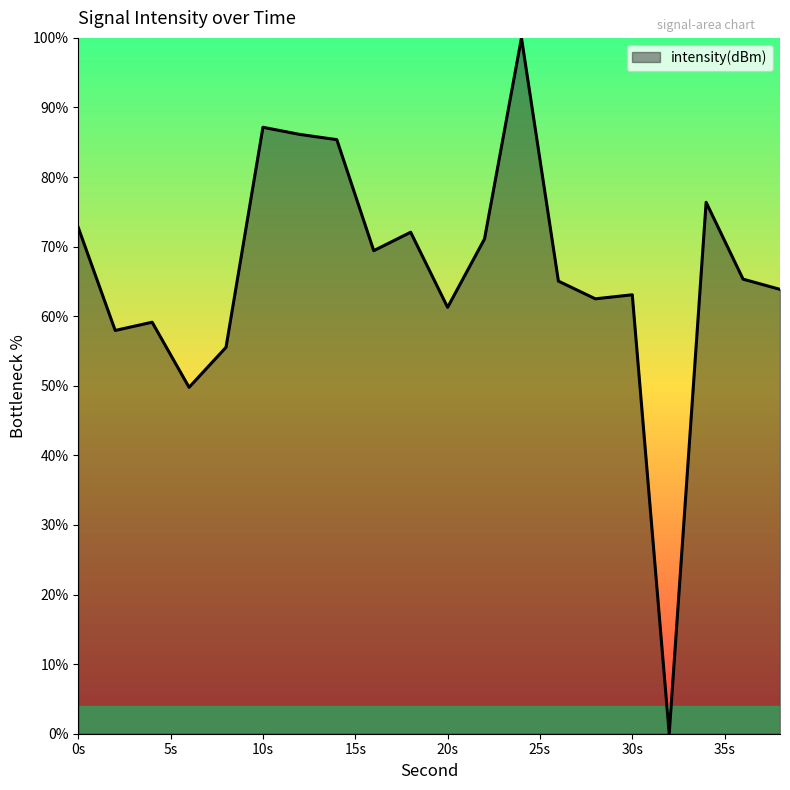

What is the greatest value displayed?

100.0